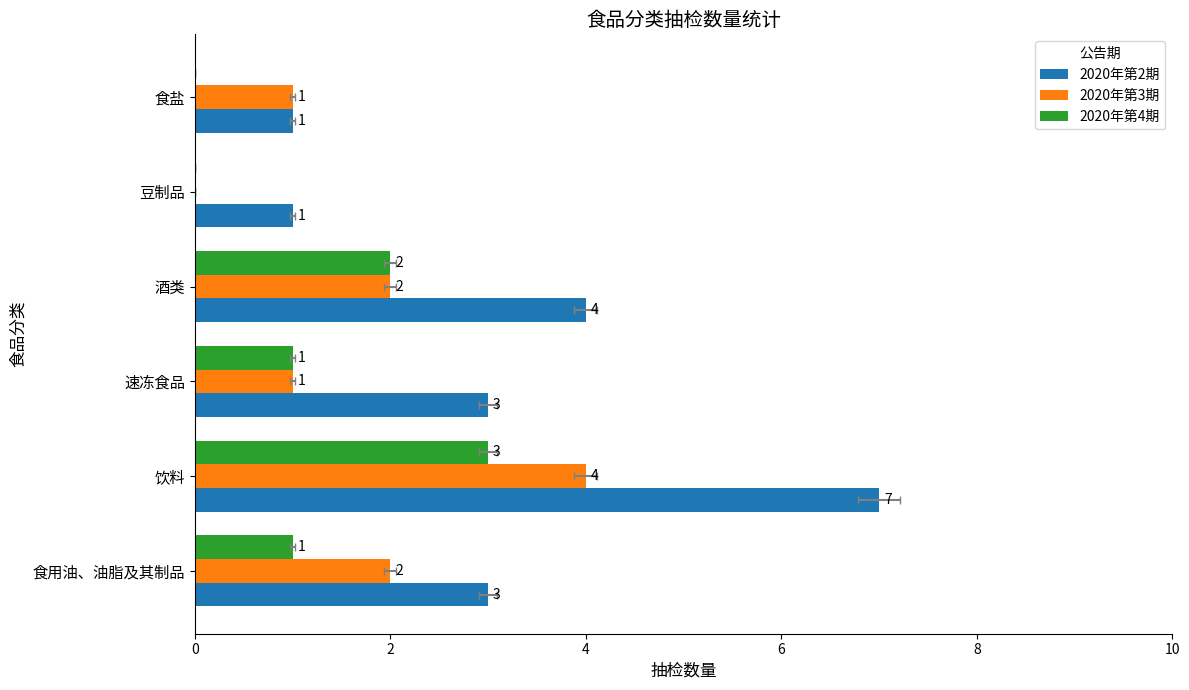

What is the average value of the 2020年第4期 series?

1